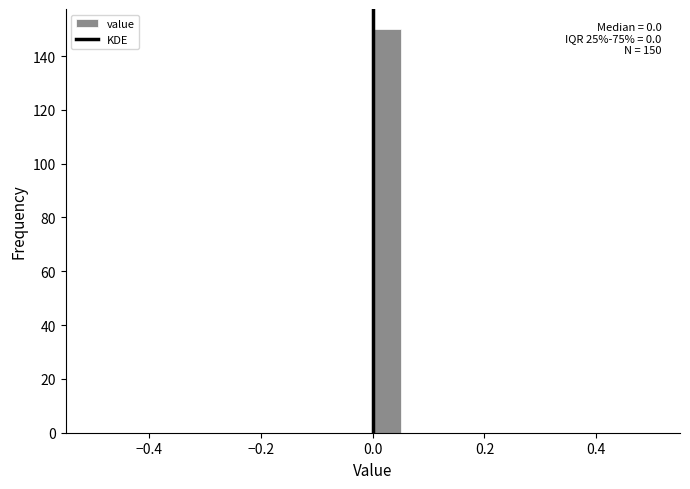

Read against the x-axis, roughly where is the centre of the tallest bar?

0.02